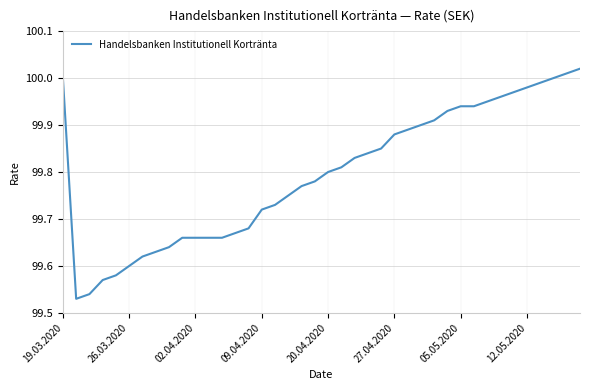

What is the difference between the maximum and minimum values?

0.5